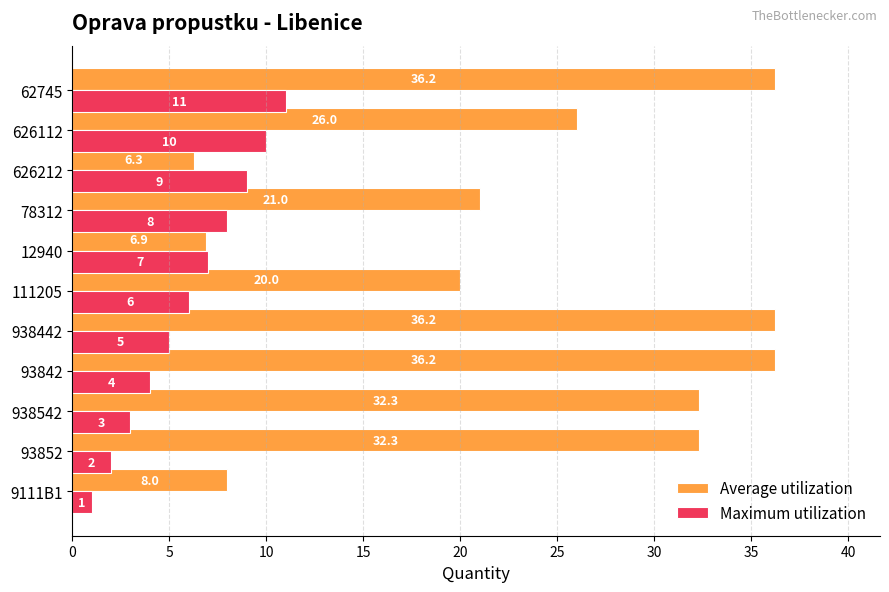

What is the minimum value shown in the chart?

1.0